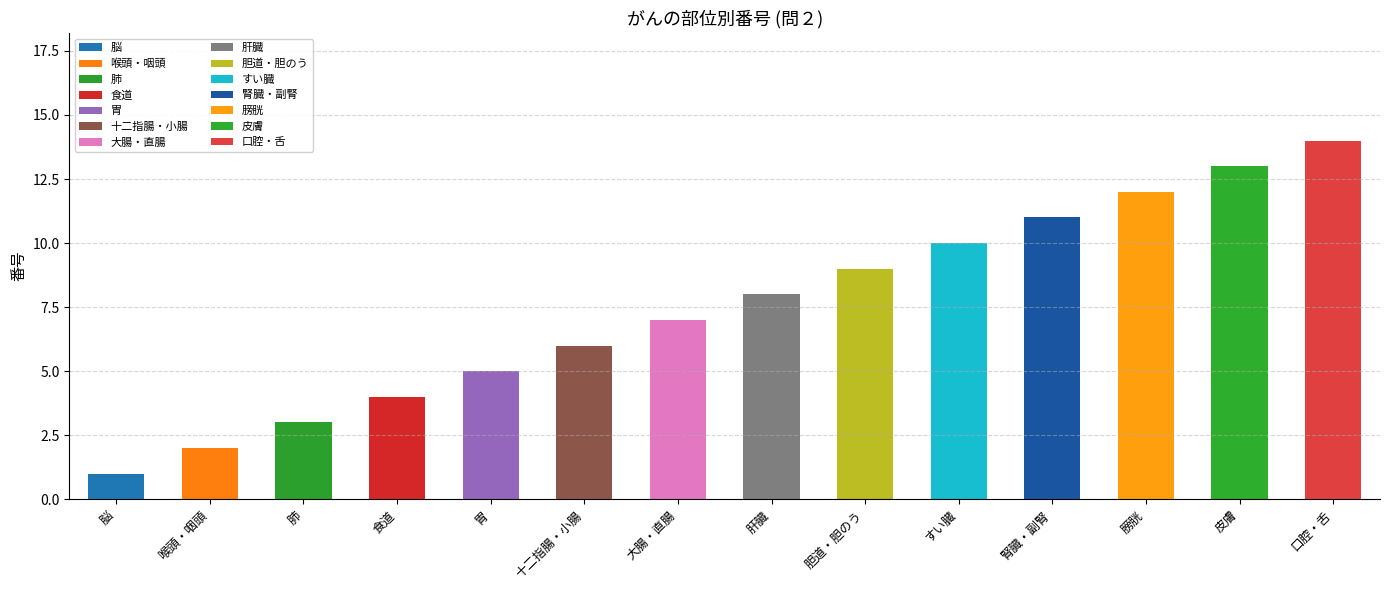

Approximately how many times larger is the value at 食道 compared to 胆道・胆のう?

0.4